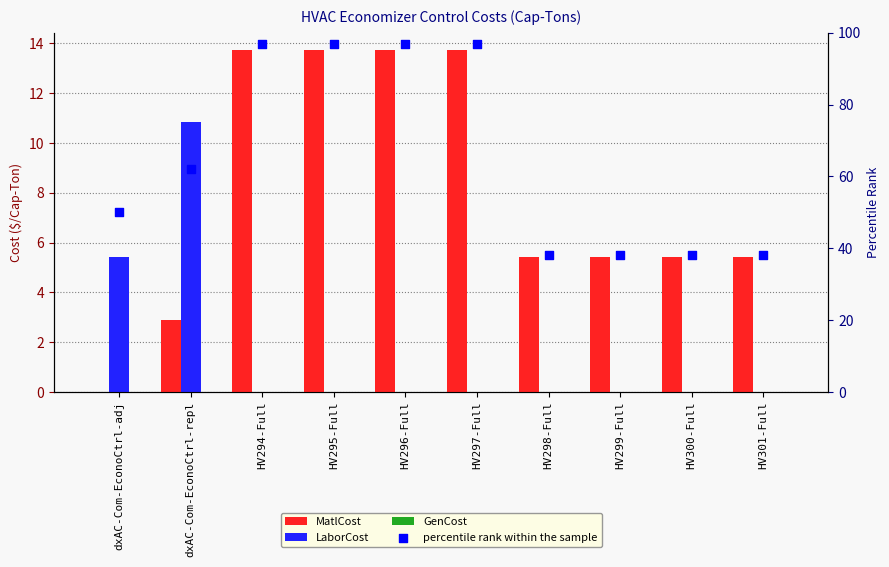

Which series has the widest spread of Y values?

percentile rank within the sample